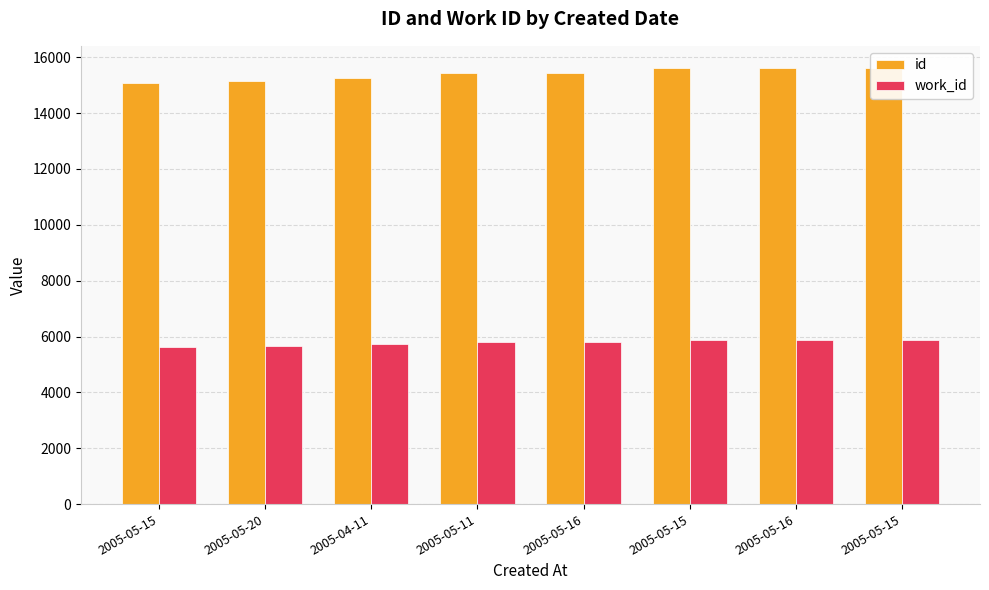

List the labels in order of id value, smallest first.

2005-05-15, 2005-05-20, 2005-04-11, 2005-05-11, 2005-05-16, 2005-05-15, 2005-05-16, 2005-05-15